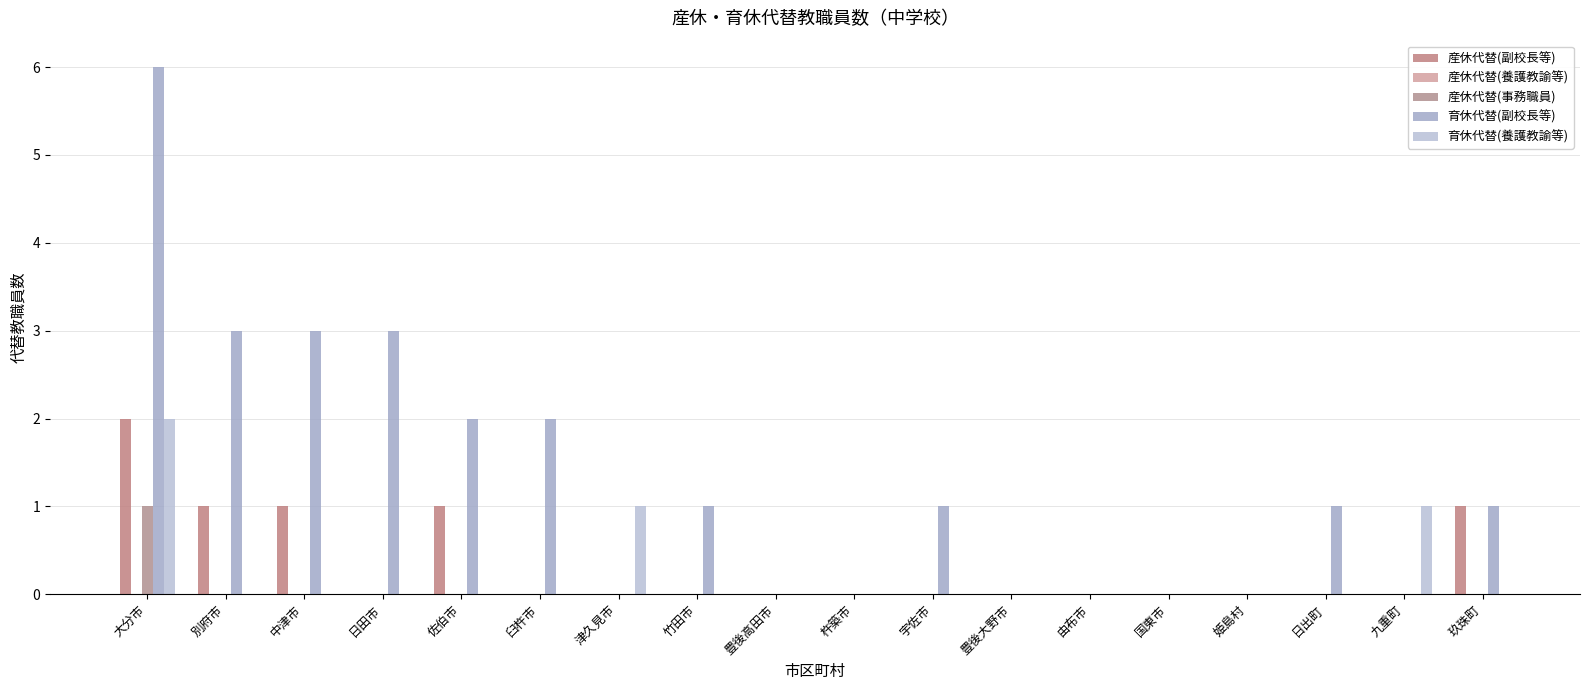

Count the 産休代替(副校長等) values in the range 0 to 1.

17